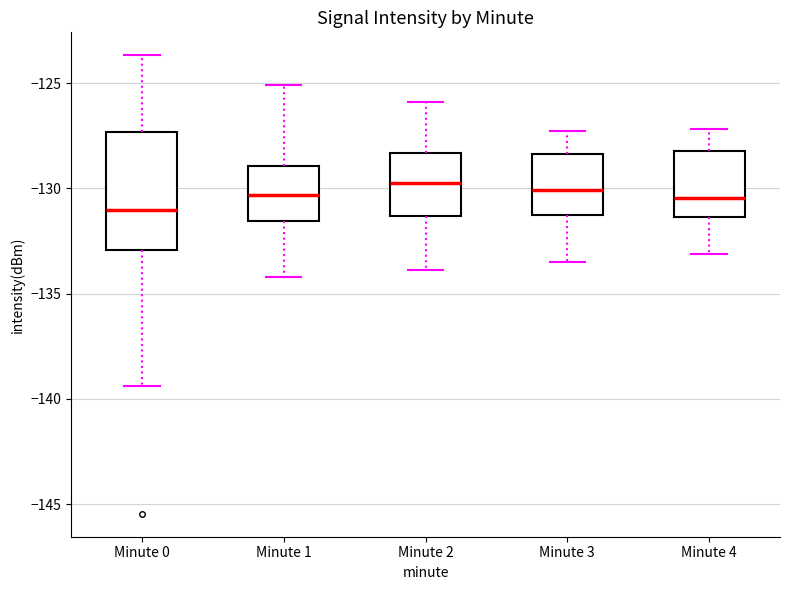

Which box's median line is the lowest?

Minute 0